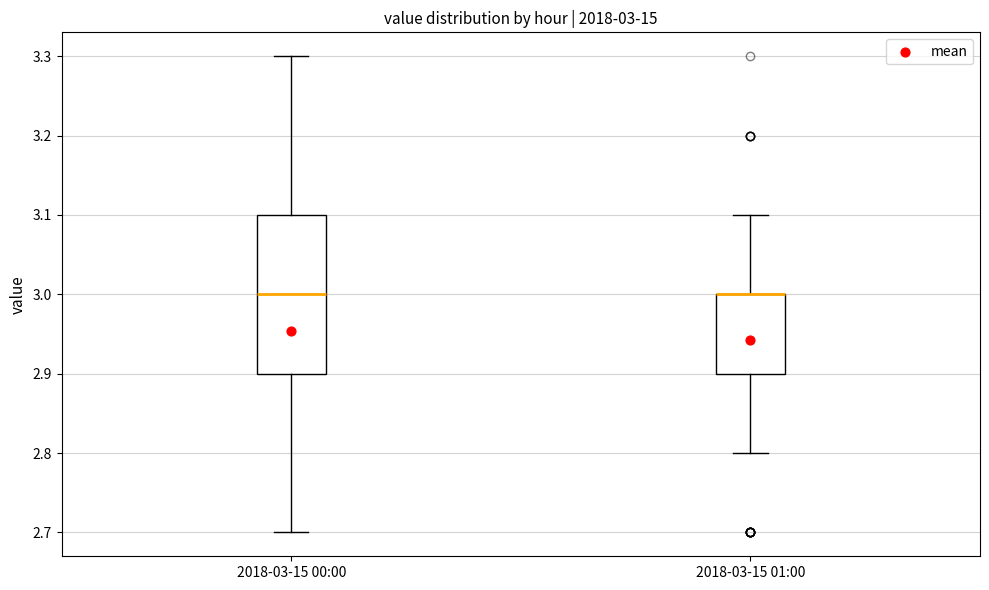

Comparing the boxes themselves (not the whiskers), which one is the tallest?

2018-03-15 00:00